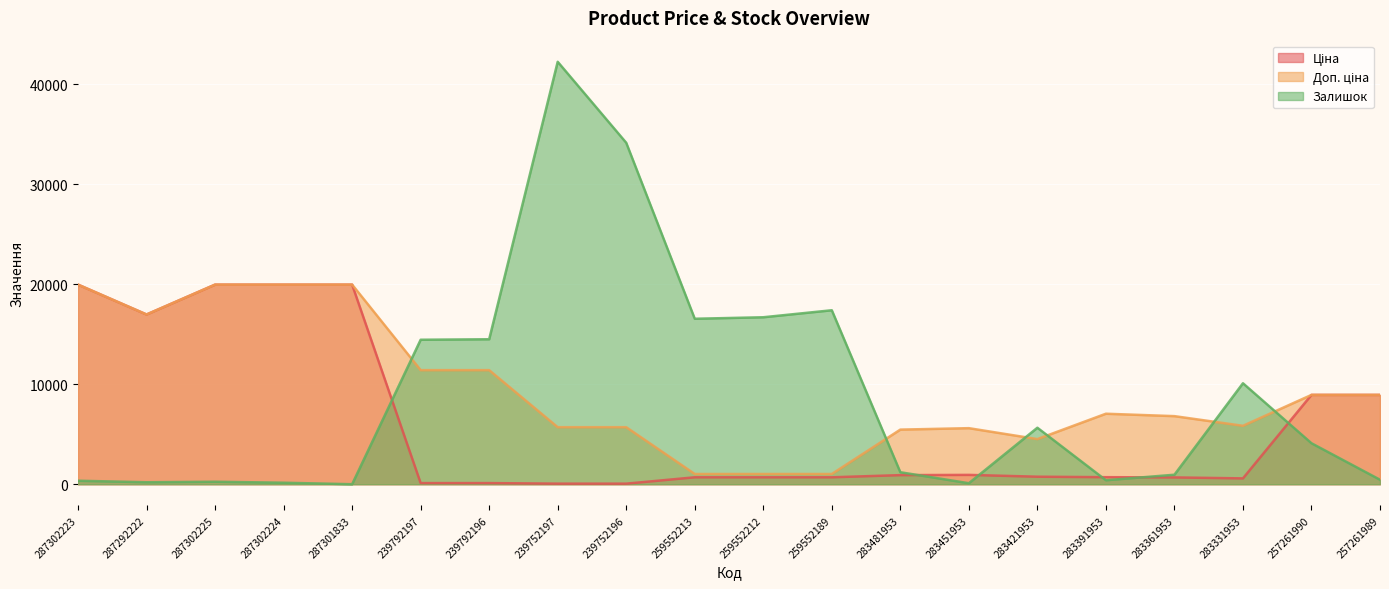

The value of Ціна at 257261989 is 15831.4. True or false?

False